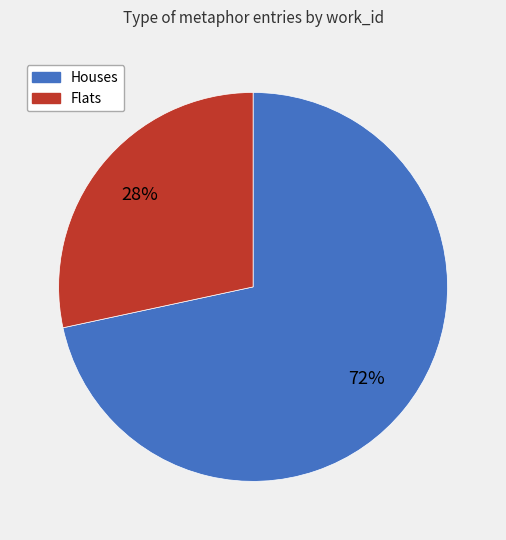

Count the number of slices in the pie.

2